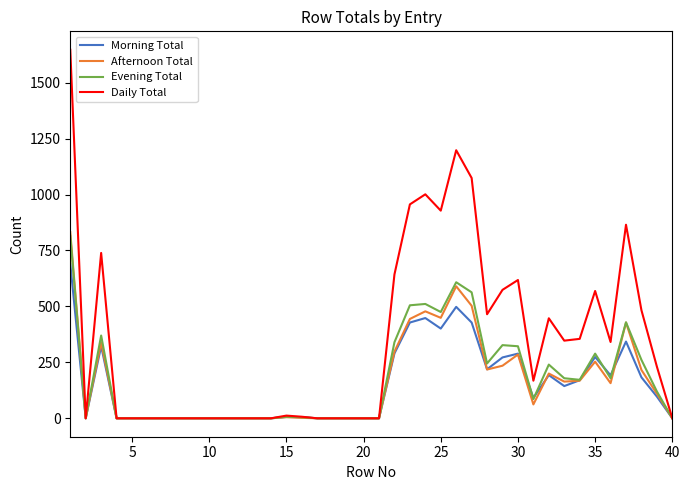

Which series has the largest total across all categories?

Daily Total